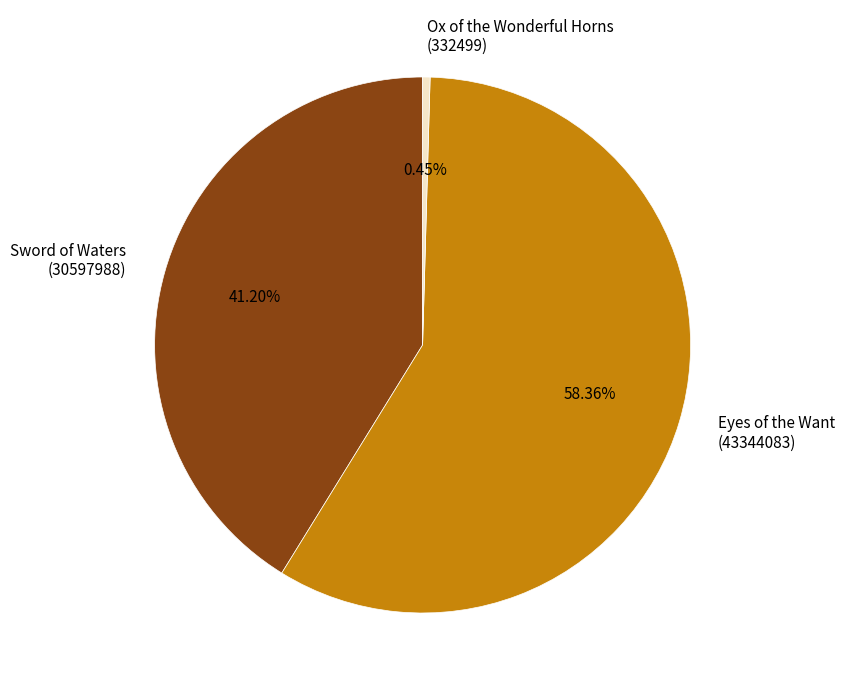

Rank the categories by value from lowest to highest.

Ox of the Wonderful Horns (332499), Sword of Waters (30597988), Eyes of the Want (43344083)